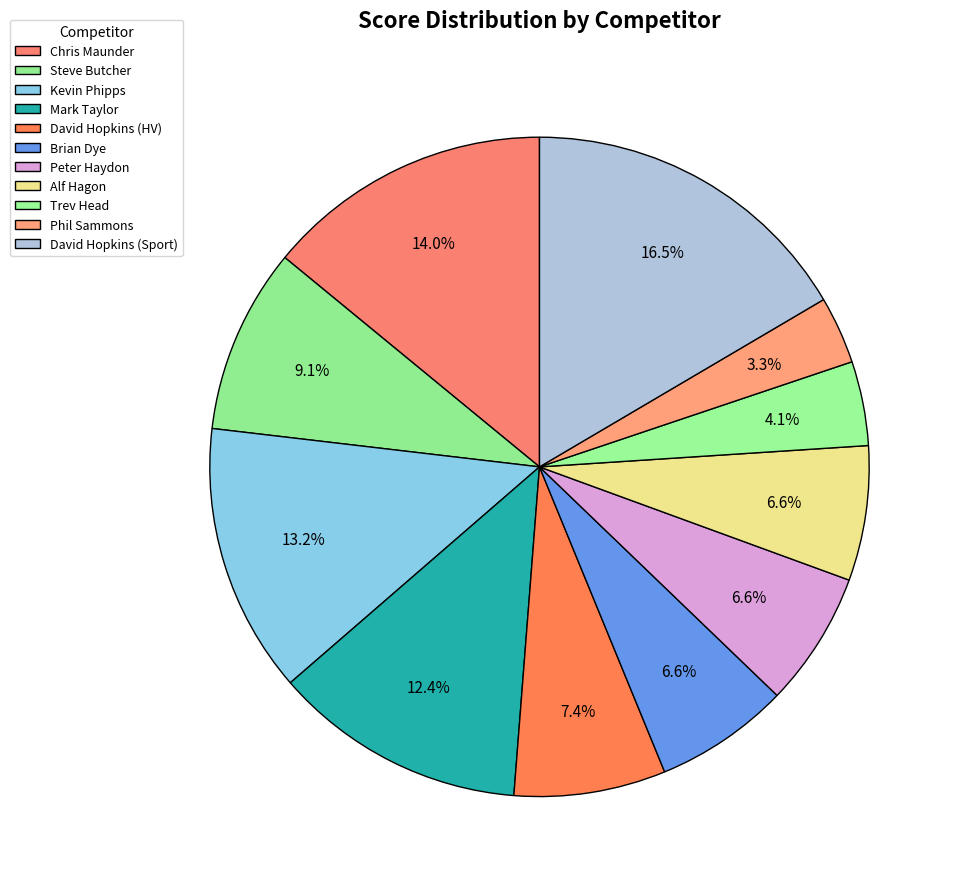

How many slices are in this pie chart?

11